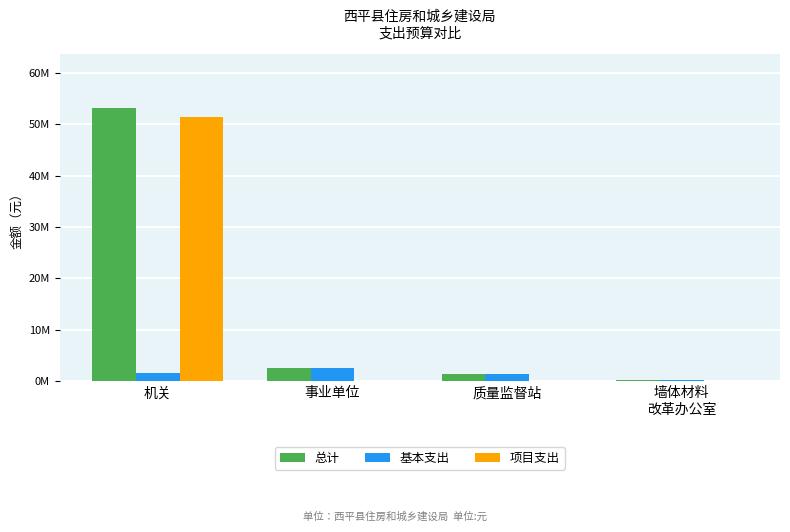

What is the maximum value shown in the chart?

53031955